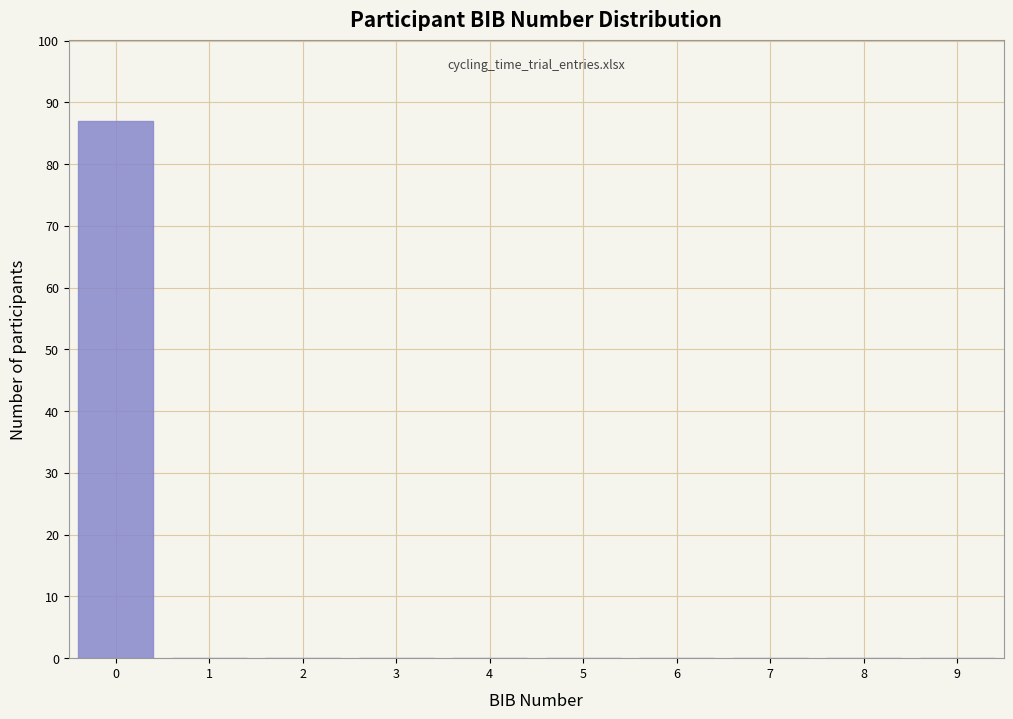

What is the height of the bar covering -0.5 to 0.5 on the x-axis? The values are not printed on the chart, so give them approximately, as read against the axis.

87